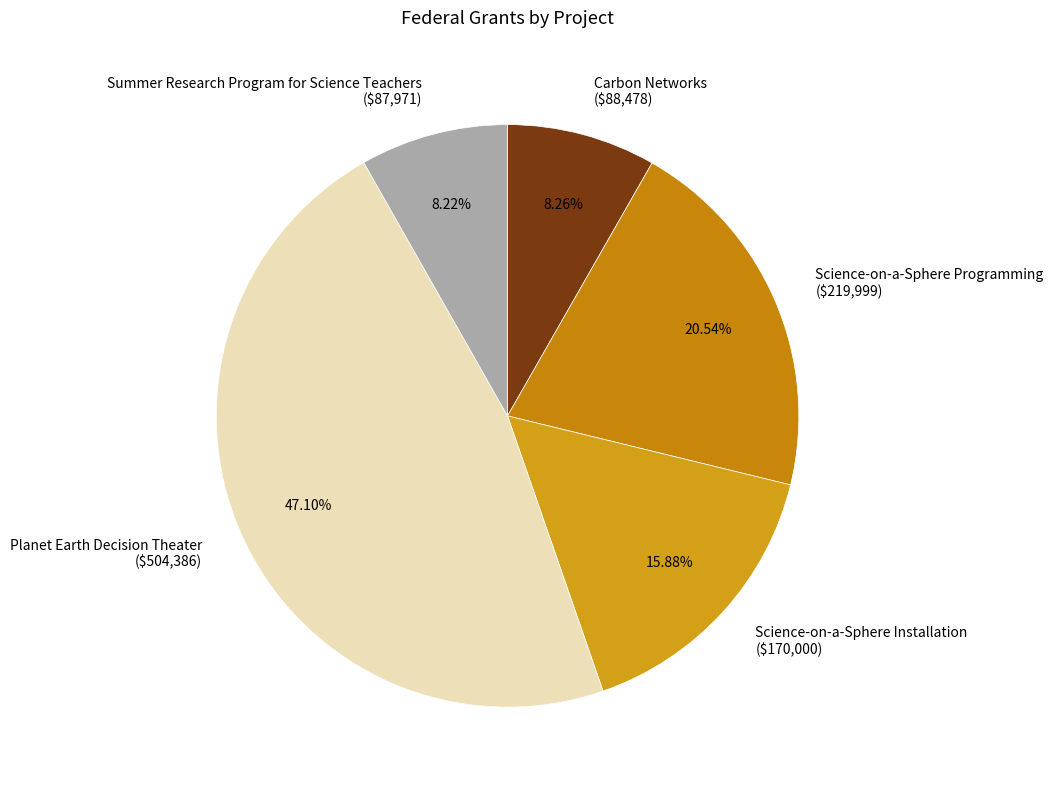

To the nearest percent, what percentage of the pie is Carbon Networks?

8%